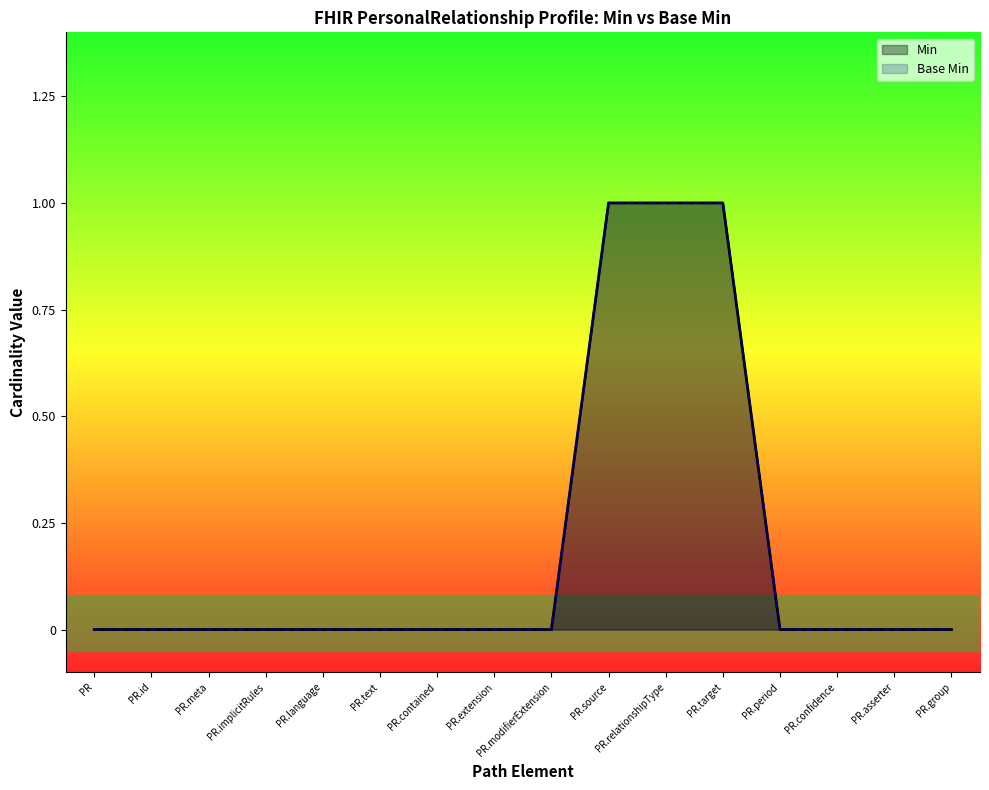

True or false: Min and Base Min intersect in this chart.

False